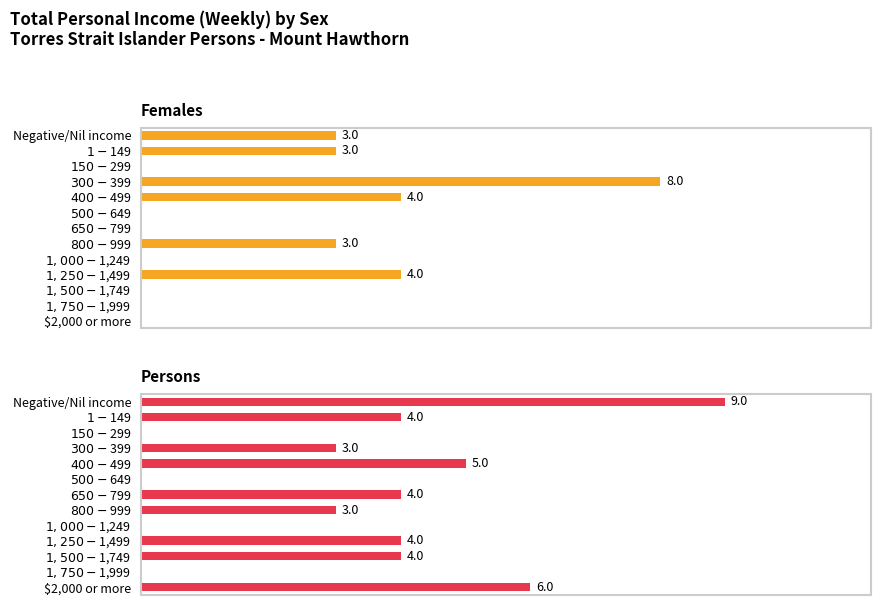

How many data points does each series have?

13